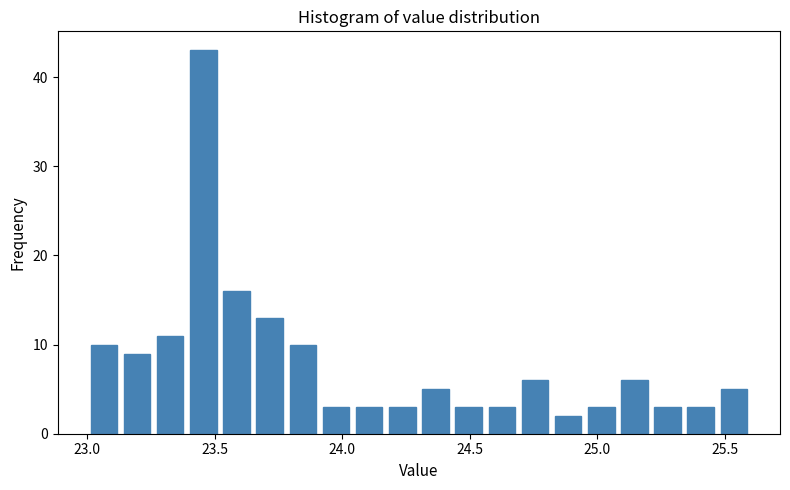

Read against the x-axis, roughly where is the centre of the tallest bar?

23.45